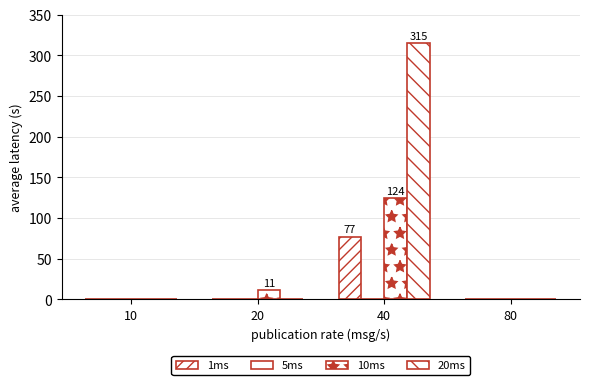

Does the chart contain stacked bars?

No